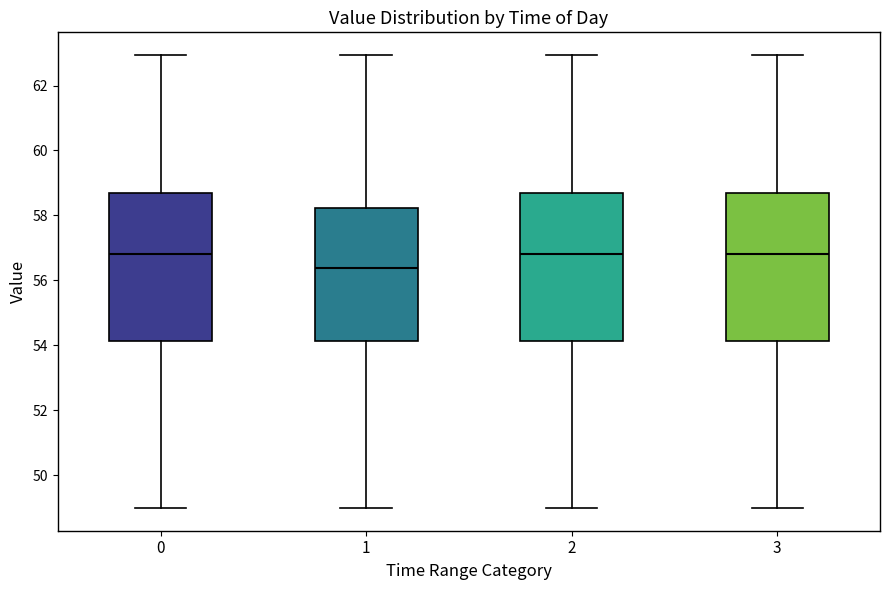

Which box's median line is the lowest?

1